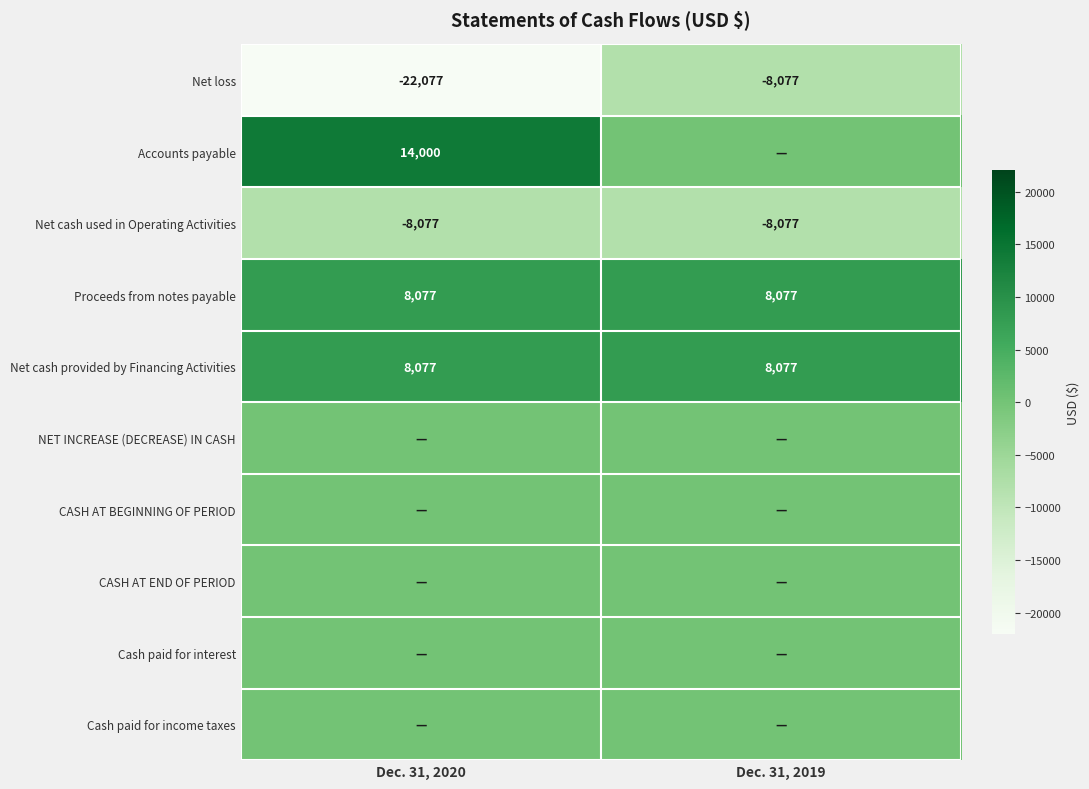

Which label corresponds to the largest value in the chart?

Dec. 31, 2020